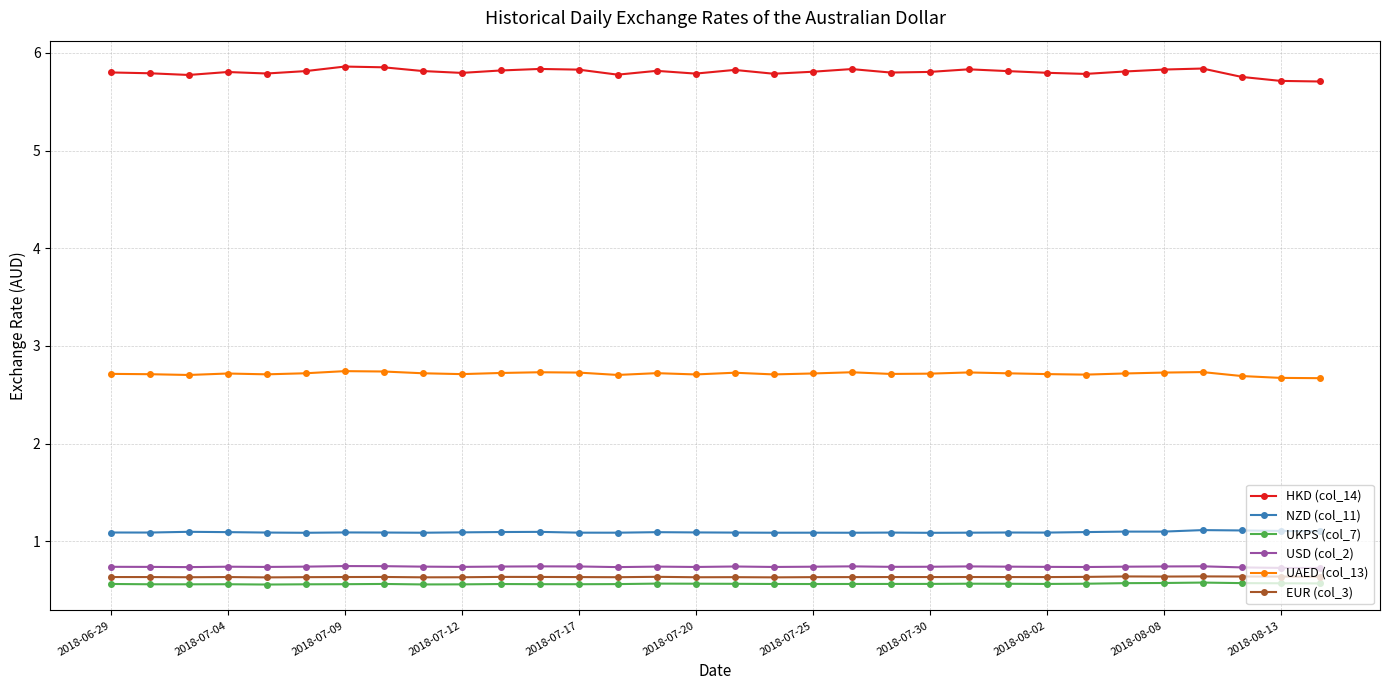

Which series has the largest total across all categories?

HKD (col_14)